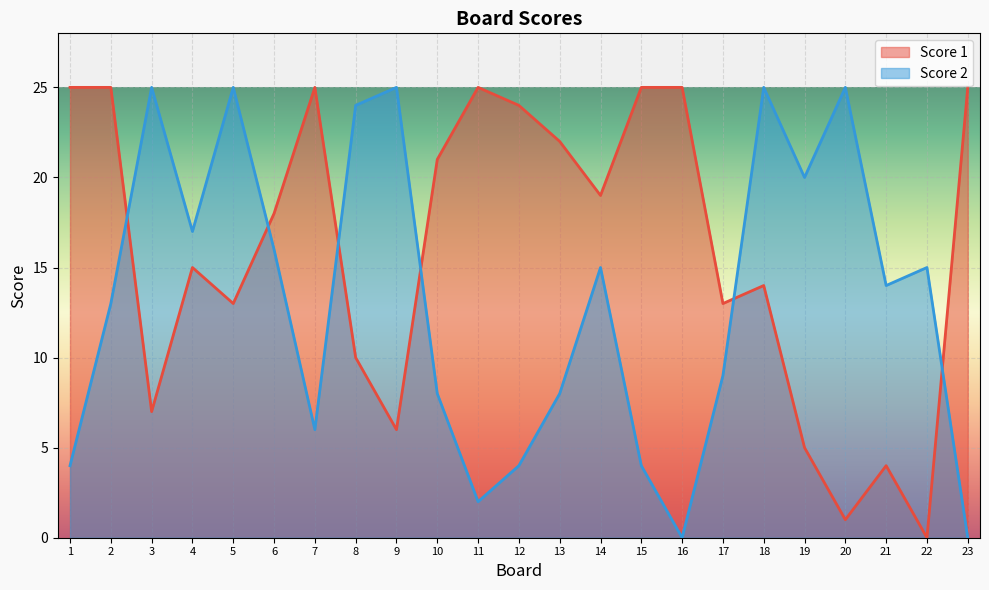

Reading left to right, extract all data points from this chart.

Score 1: 1=25	2=25	3=7	4=15	5=13	6=18	7=25	8=10	9=6	10=21	11=25	12=24	13=22	14=19	15=25	16=25	17=13	18=14	19=5	20=1	21=4	22=0	23=25
Score 2: 1=4	2=13	3=25	4=17	5=25	6=16	7=6	8=24	9=25	10=8	11=2	12=4	13=8	14=15	15=4	16=0	17=9	18=25	19=20	20=25	21=14	22=15	23=0